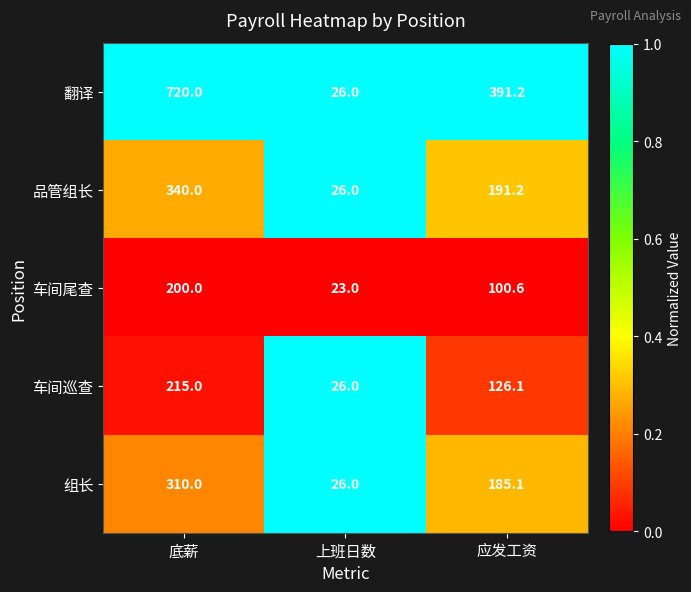

What is the sum of all 车间巡查 values?

367.1